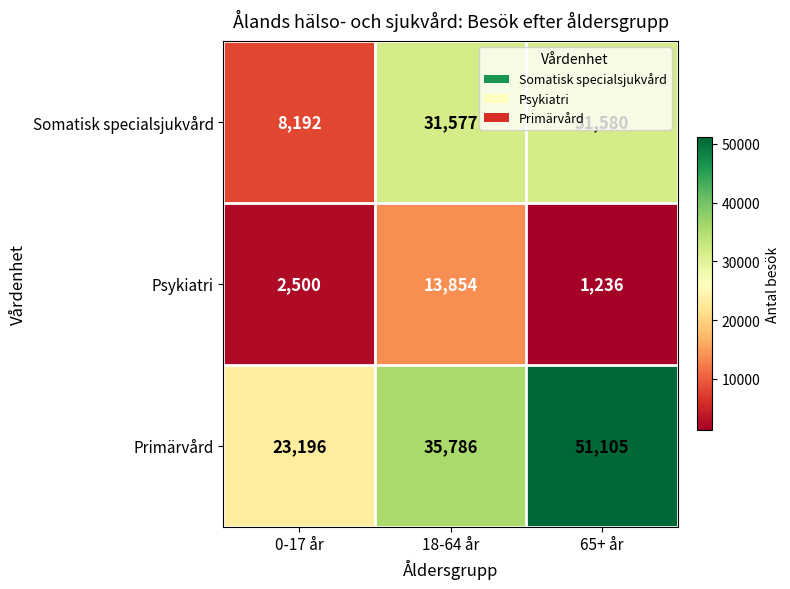

At which category is the sum across all series the highest?

65+ år